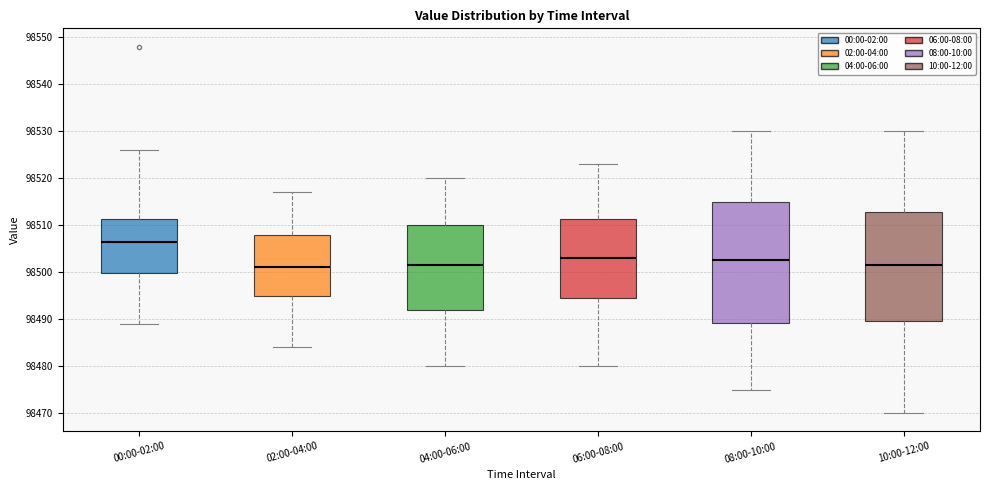

Which box's median line is the highest?

00:00-02:00